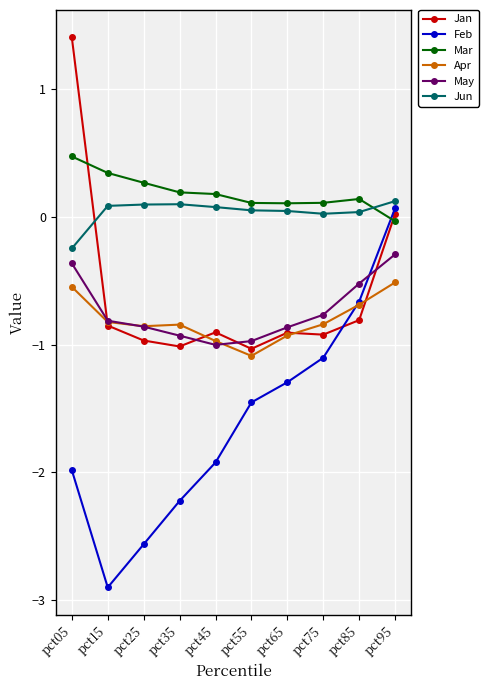

Is the value of Feb at pct35 greater than the value of May at pct15?

No